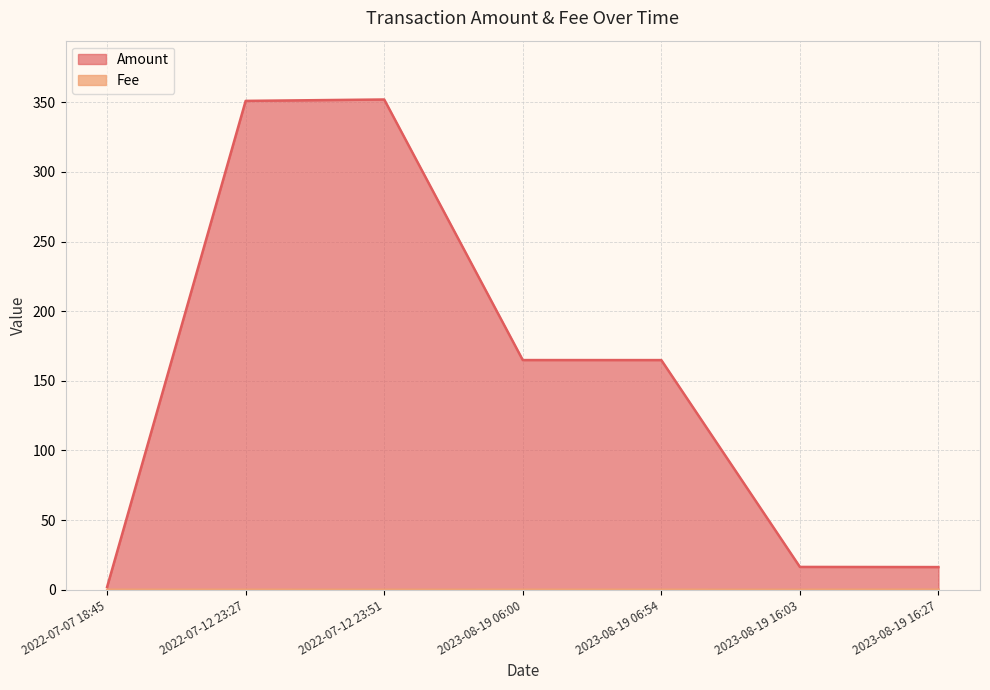

True or false: Amount and Fee intersect in this chart.

False